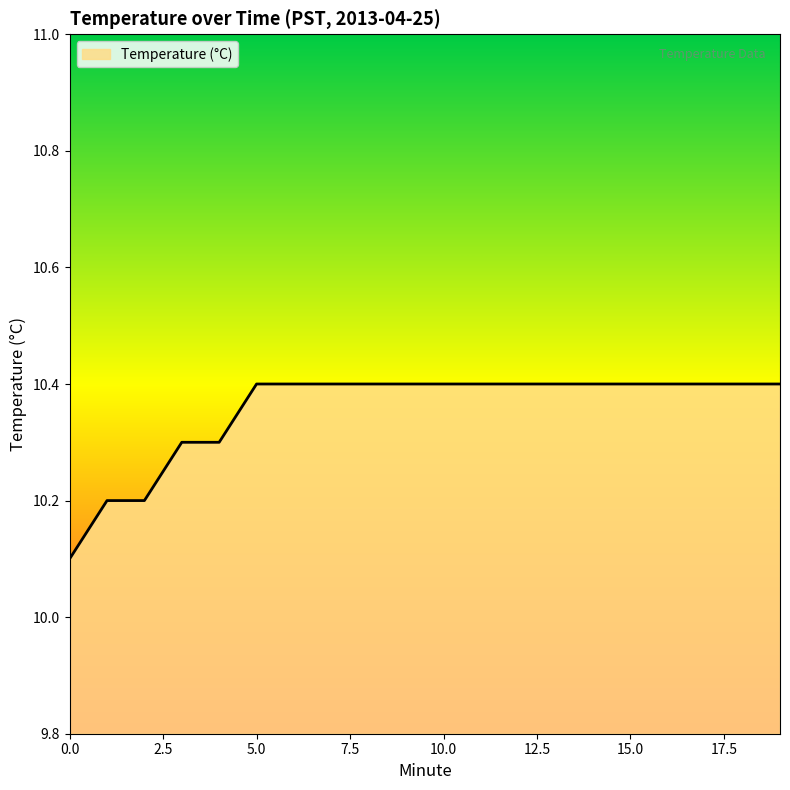

What is the minimum value shown in the chart?

10.1